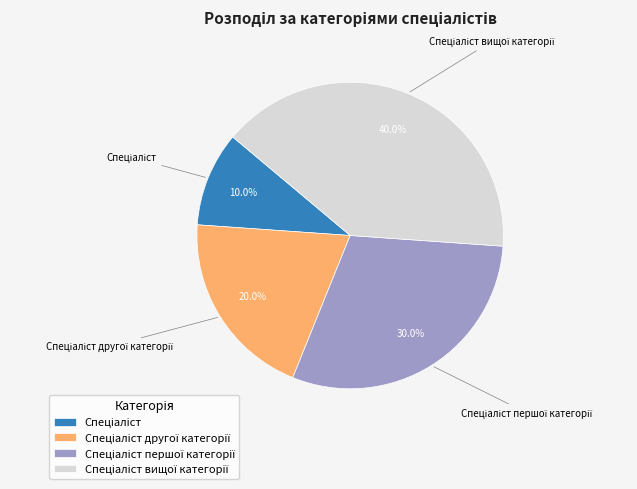

Is there any slice that represents more than half of the pie?

No